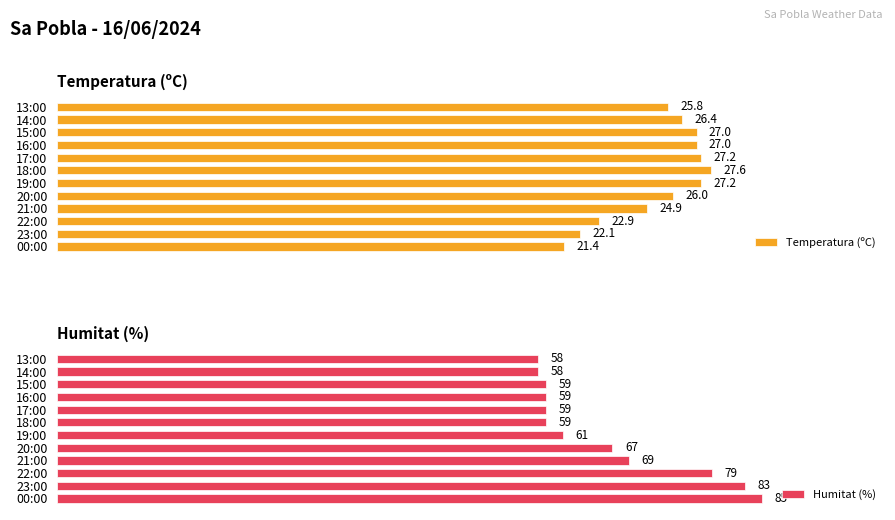

Which series has the largest range (max minus min)?

Humitat (%)